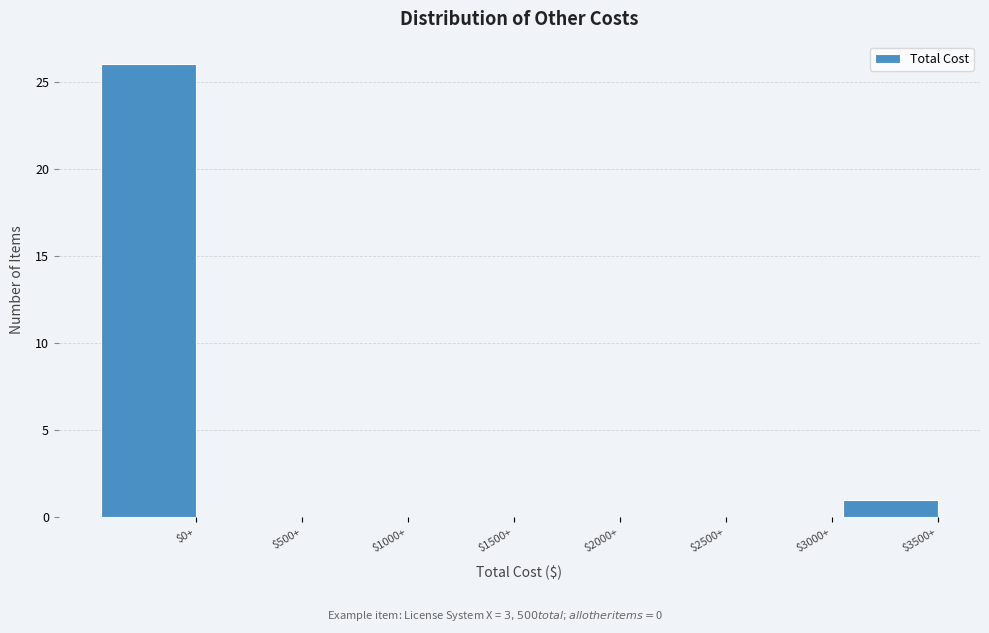

The value at $500+ is 0. True or false?

True